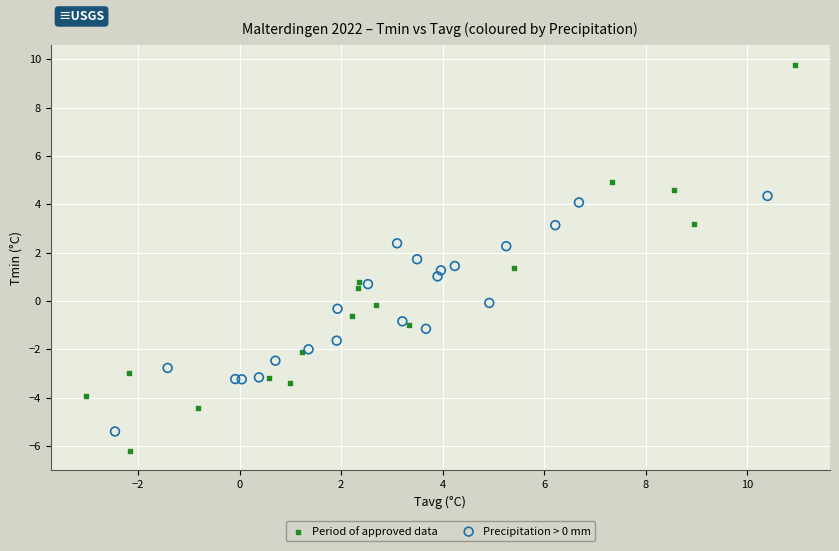

What are all the series names shown in the legend?

Period of approved data, Precipitation > 0 mm